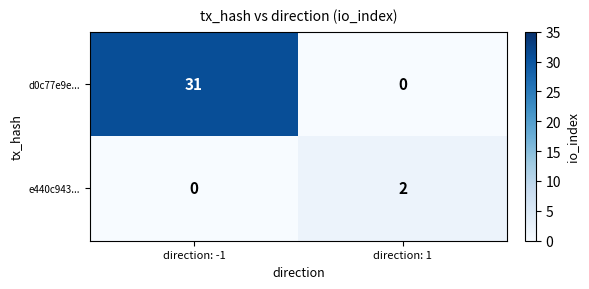

Which series has the largest total across all categories?

d0c77e9e...